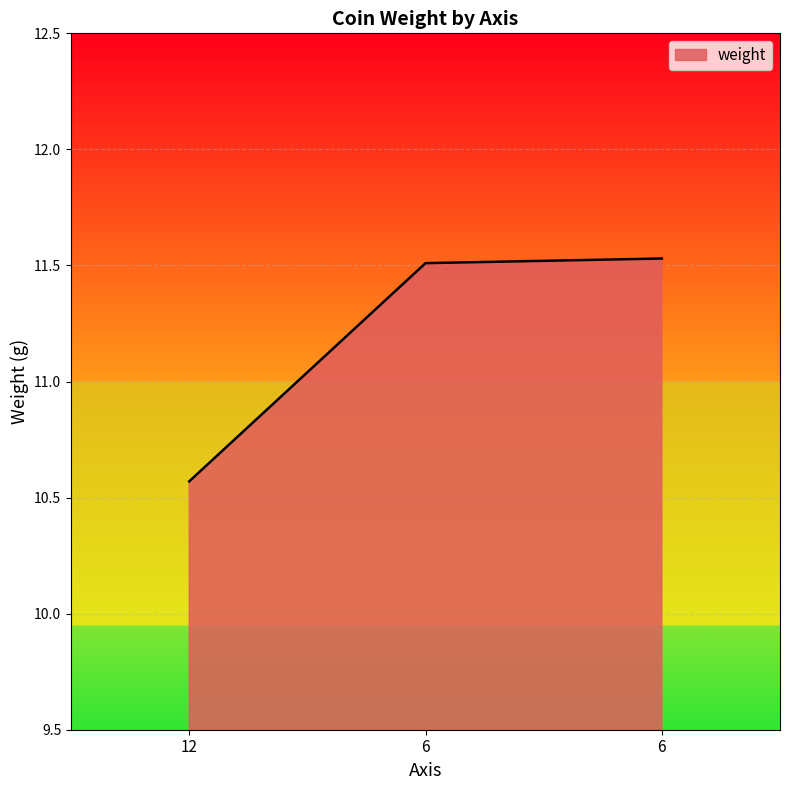

What is the difference between the maximum and minimum values?

1.0